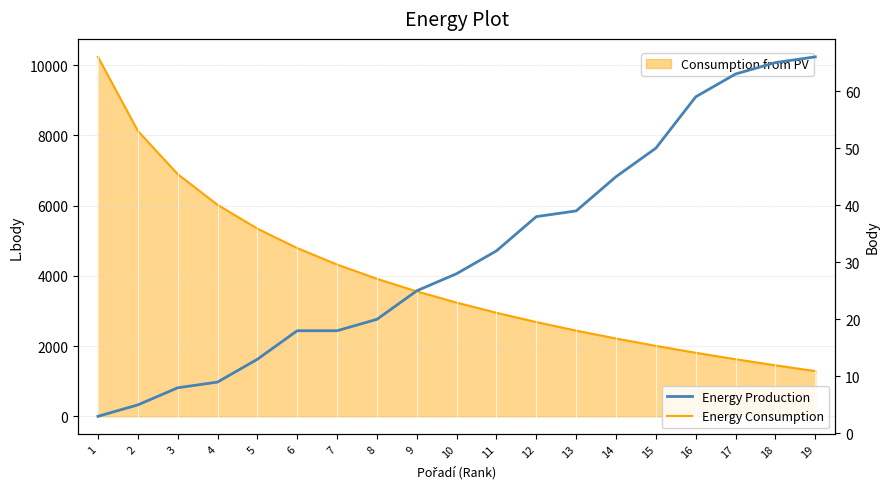

Is it true that Energy Production equals 65 at 18?

True